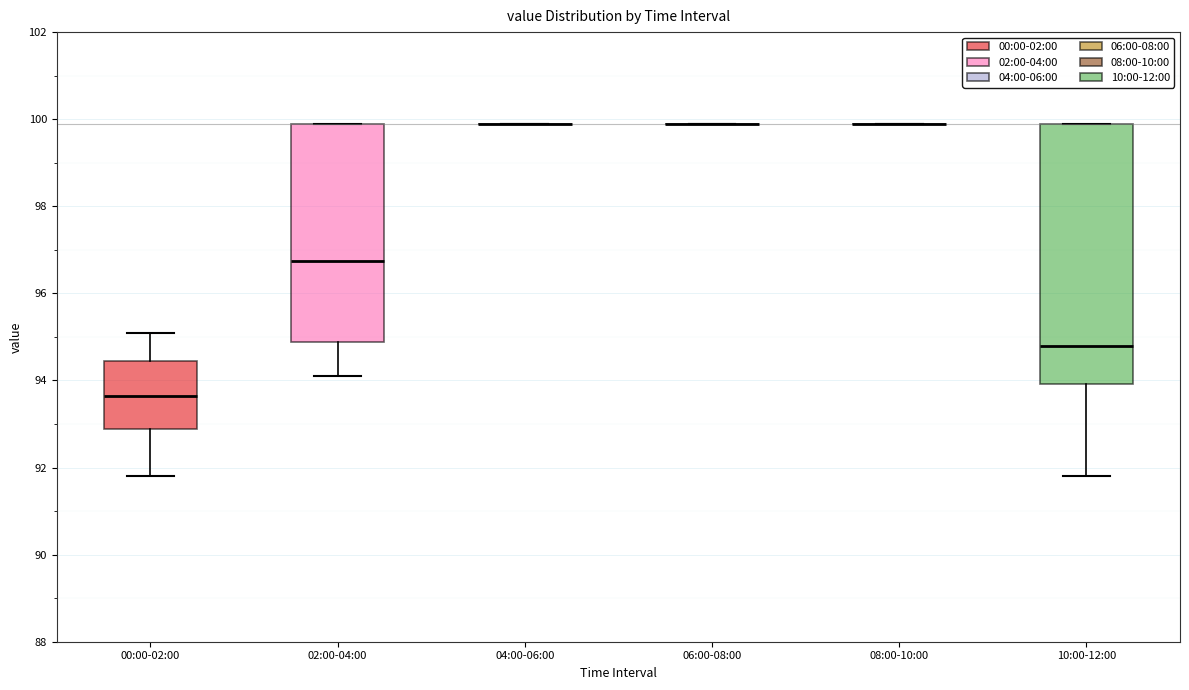

Comparing the boxes themselves (not the whiskers), which one is the tallest?

10:00-12:00